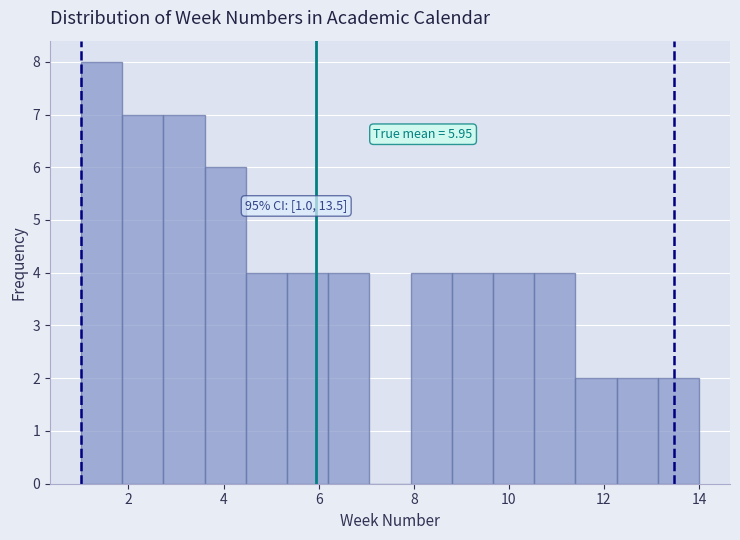

Which range on the x-axis has the tallest bar?

1.0 to 1.8